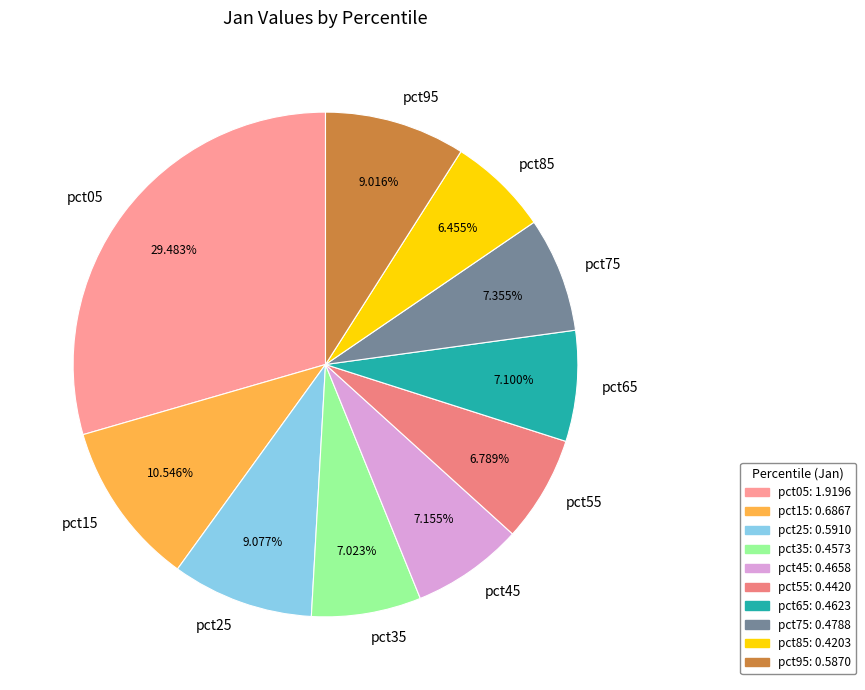

Is pct95 the majority of the pie?

No